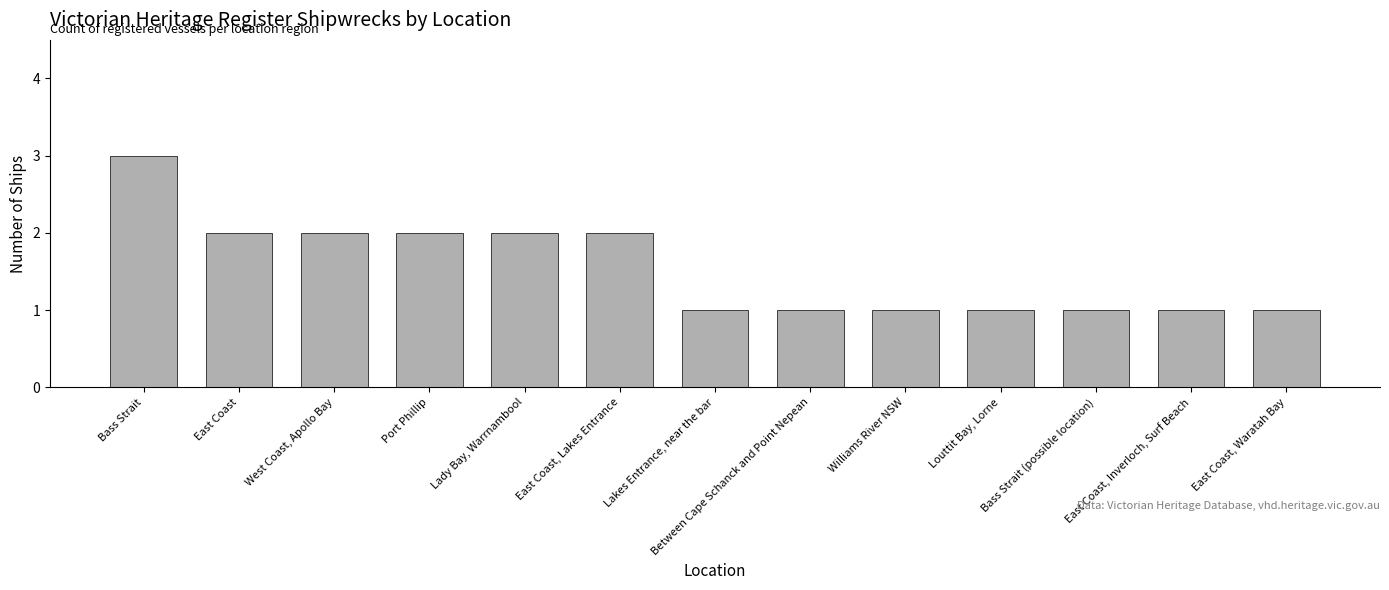

Which category has the highest value across all series?

Bass Strait